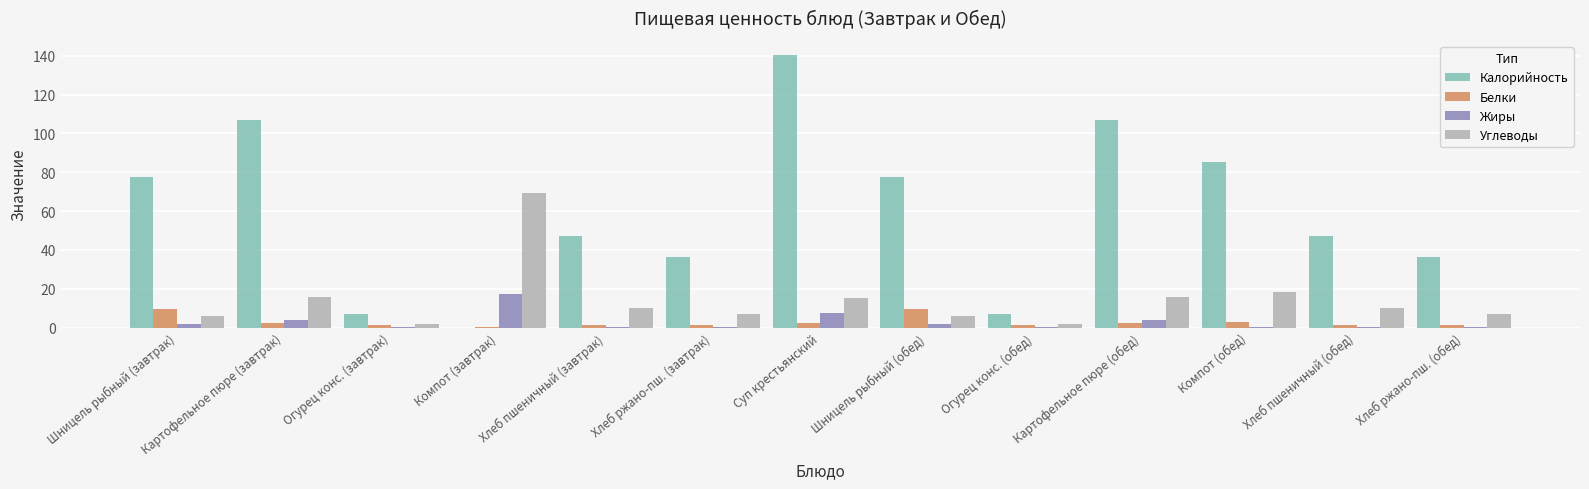

Which series changed the most between Шницель рыбный (завтрак) and Огурец конс. (завтрак)?

Калорийность